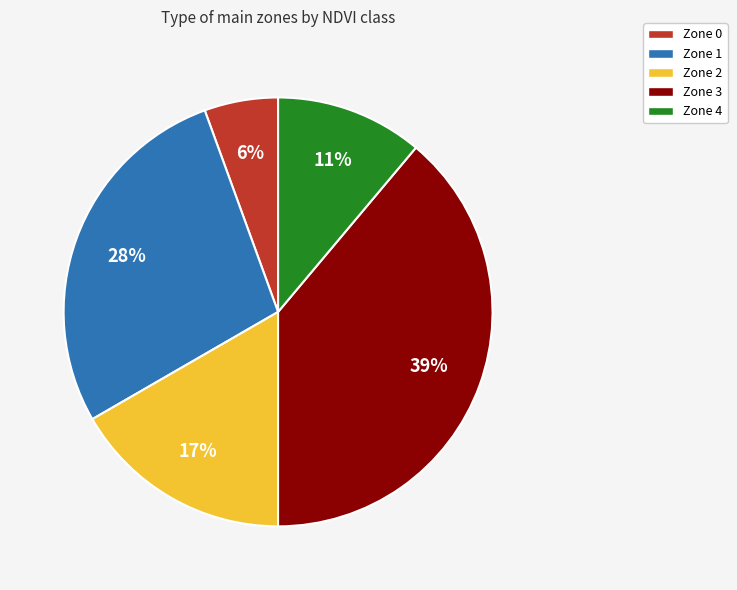

Between Zone 2 and Zone 3, which is larger?

Zone 3